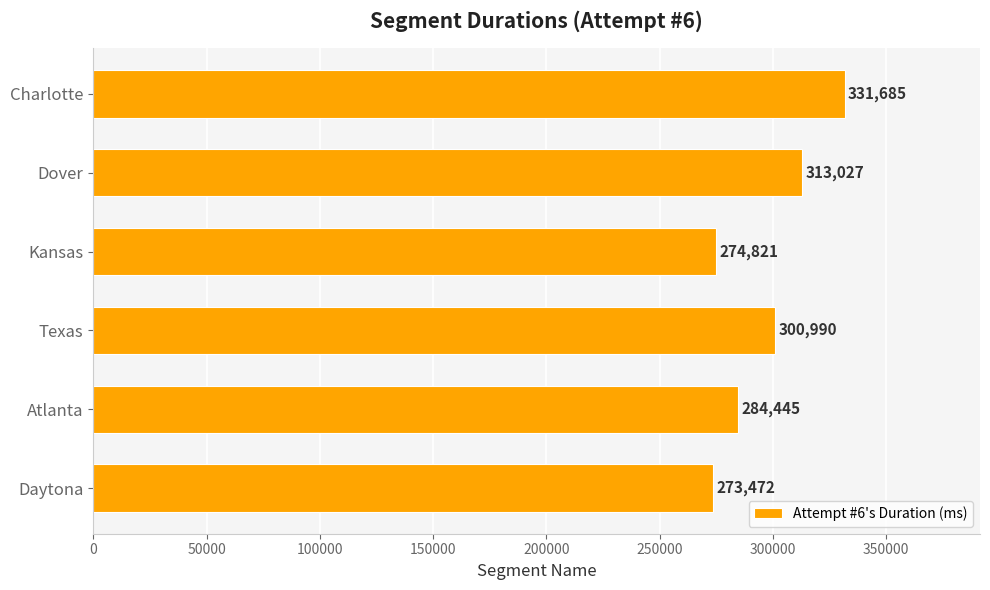

Rank the categories by value from highest to lowest.

Charlotte, Dover, Texas, Atlanta, Kansas, Daytona